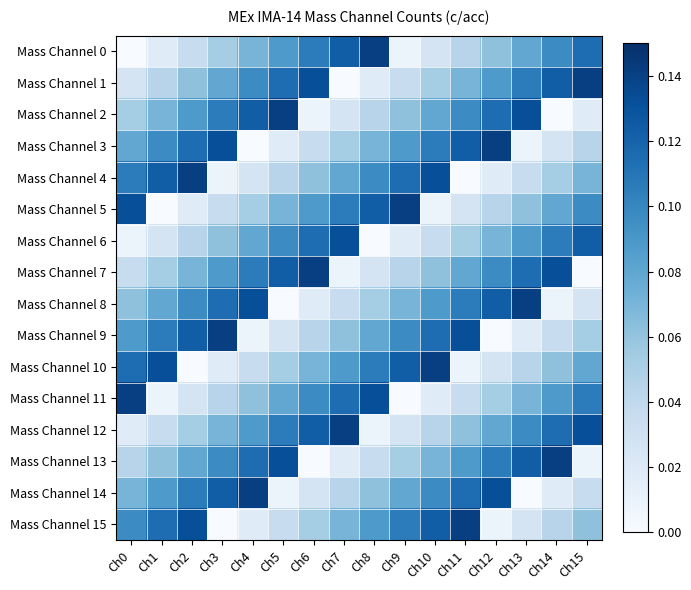

Reading left to right, list all the values displayed in this chart.

Mass Channel 0: Ch0=0.0	Ch1=0.0	Ch2=0.0	Ch3=0.1	Ch4=0.1	Ch5=0.1	Ch6=0.1	Ch7=0.1	Ch8=0.1	Ch9=0.0	Ch10=0.0	Ch11=0.0	Ch12=0.1	Ch13=0.1	Ch14=0.1	Ch15=0.1
Mass Channel 1: Ch0=0.0	Ch1=0.0	Ch2=0.1	Ch3=0.1	Ch4=0.1	Ch5=0.1	Ch6=0.1	Ch7=0.0	Ch8=0.0	Ch9=0.0	Ch10=0.1	Ch11=0.1	Ch12=0.1	Ch13=0.1	Ch14=0.1	Ch15=0.1
Mass Channel 2: Ch0=0.1	Ch1=0.1	Ch2=0.1	Ch3=0.1	Ch4=0.1	Ch5=0.1	Ch6=0.0	Ch7=0.0	Ch8=0.0	Ch9=0.1	Ch10=0.1	Ch11=0.1	Ch12=0.1	Ch13=0.1	Ch14=0.0	Ch15=0.0
Mass Channel 3: Ch0=0.1	Ch1=0.1	Ch2=0.1	Ch3=0.1	Ch4=0.0	Ch5=0.0	Ch6=0.0	Ch7=0.1	Ch8=0.1	Ch9=0.1	Ch10=0.1	Ch11=0.1	Ch12=0.1	Ch13=0.0	Ch14=0.0	Ch15=0.0
Mass Channel 4: Ch0=0.1	Ch1=0.1	Ch2=0.1	Ch3=0.0	Ch4=0.0	Ch5=0.0	Ch6=0.1	Ch7=0.1	Ch8=0.1	Ch9=0.1	Ch10=0.1	Ch11=0.0	Ch12=0.0	Ch13=0.0	Ch14=0.1	Ch15=0.1
Mass Channel 5: Ch0=0.1	Ch1=0.0	Ch2=0.0	Ch3=0.0	Ch4=0.1	Ch5=0.1	Ch6=0.1	Ch7=0.1	Ch8=0.1	Ch9=0.1	Ch10=0.0	Ch11=0.0	Ch12=0.0	Ch13=0.1	Ch14=0.1	Ch15=0.1
Mass Channel 6: Ch0=0.0	Ch1=0.0	Ch2=0.0	Ch3=0.1	Ch4=0.1	Ch5=0.1	Ch6=0.1	Ch7=0.1	Ch8=0.0	Ch9=0.0	Ch10=0.0	Ch11=0.1	Ch12=0.1	Ch13=0.1	Ch14=0.1	Ch15=0.1
Mass Channel 7: Ch0=0.0	Ch1=0.1	Ch2=0.1	Ch3=0.1	Ch4=0.1	Ch5=0.1	Ch6=0.1	Ch7=0.0	Ch8=0.0	Ch9=0.0	Ch10=0.1	Ch11=0.1	Ch12=0.1	Ch13=0.1	Ch14=0.1	Ch15=0.0
Mass Channel 8: Ch0=0.1	Ch1=0.1	Ch2=0.1	Ch3=0.1	Ch4=0.1	Ch5=0.0	Ch6=0.0	Ch7=0.0	Ch8=0.1	Ch9=0.1	Ch10=0.1	Ch11=0.1	Ch12=0.1	Ch13=0.1	Ch14=0.0	Ch15=0.0
Mass Channel 9: Ch0=0.1	Ch1=0.1	Ch2=0.1	Ch3=0.1	Ch4=0.0	Ch5=0.0	Ch6=0.0	Ch7=0.1	Ch8=0.1	Ch9=0.1	Ch10=0.1	Ch11=0.1	Ch12=0.0	Ch13=0.0	Ch14=0.0	Ch15=0.1
Mass Channel 10: Ch0=0.1	Ch1=0.1	Ch2=0.0	Ch3=0.0	Ch4=0.0	Ch5=0.1	Ch6=0.1	Ch7=0.1	Ch8=0.1	Ch9=0.1	Ch10=0.1	Ch11=0.0	Ch12=0.0	Ch13=0.0	Ch14=0.1	Ch15=0.1
Mass Channel 11: Ch0=0.1	Ch1=0.0	Ch2=0.0	Ch3=0.0	Ch4=0.1	Ch5=0.1	Ch6=0.1	Ch7=0.1	Ch8=0.1	Ch9=0.0	Ch10=0.0	Ch11=0.0	Ch12=0.1	Ch13=0.1	Ch14=0.1	Ch15=0.1
Mass Channel 12: Ch0=0.0	Ch1=0.0	Ch2=0.1	Ch3=0.1	Ch4=0.1	Ch5=0.1	Ch6=0.1	Ch7=0.1	Ch8=0.0	Ch9=0.0	Ch10=0.0	Ch11=0.1	Ch12=0.1	Ch13=0.1	Ch14=0.1	Ch15=0.1
Mass Channel 13: Ch0=0.0	Ch1=0.1	Ch2=0.1	Ch3=0.1	Ch4=0.1	Ch5=0.1	Ch6=0.0	Ch7=0.0	Ch8=0.0	Ch9=0.1	Ch10=0.1	Ch11=0.1	Ch12=0.1	Ch13=0.1	Ch14=0.1	Ch15=0.0
Mass Channel 14: Ch0=0.1	Ch1=0.1	Ch2=0.1	Ch3=0.1	Ch4=0.1	Ch5=0.0	Ch6=0.0	Ch7=0.0	Ch8=0.1	Ch9=0.1	Ch10=0.1	Ch11=0.1	Ch12=0.1	Ch13=0.0	Ch14=0.0	Ch15=0.0
Mass Channel 15: Ch0=0.1	Ch1=0.1	Ch2=0.1	Ch3=0.0	Ch4=0.0	Ch5=0.0	Ch6=0.1	Ch7=0.1	Ch8=0.1	Ch9=0.1	Ch10=0.1	Ch11=0.1	Ch12=0.0	Ch13=0.0	Ch14=0.0	Ch15=0.1